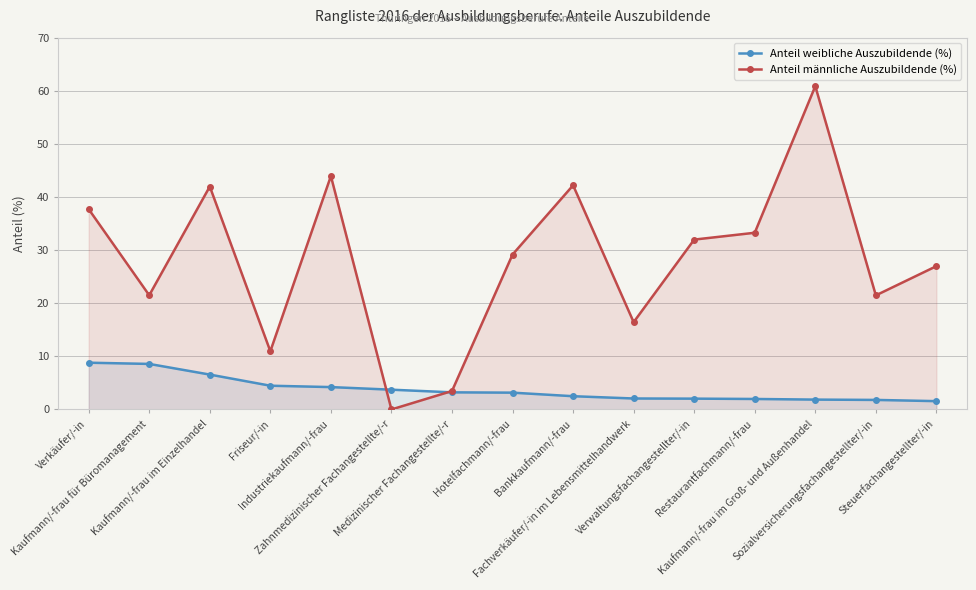

What is the spread (max minus min) of values at Sozialversicherungsfachangestellter/-in?

19.7